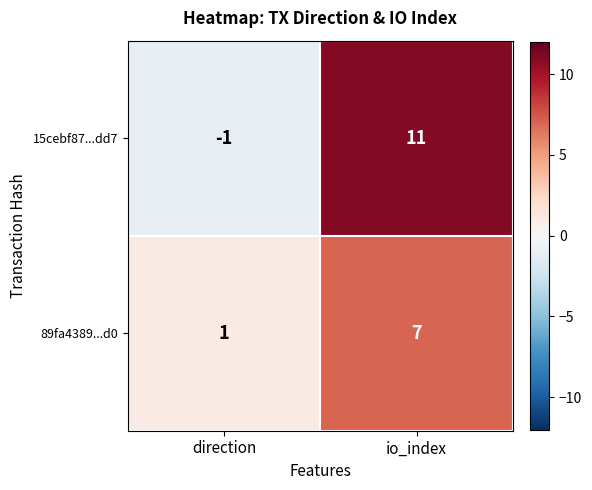

Read the 15cebf87...dd7 value at io_index.

11